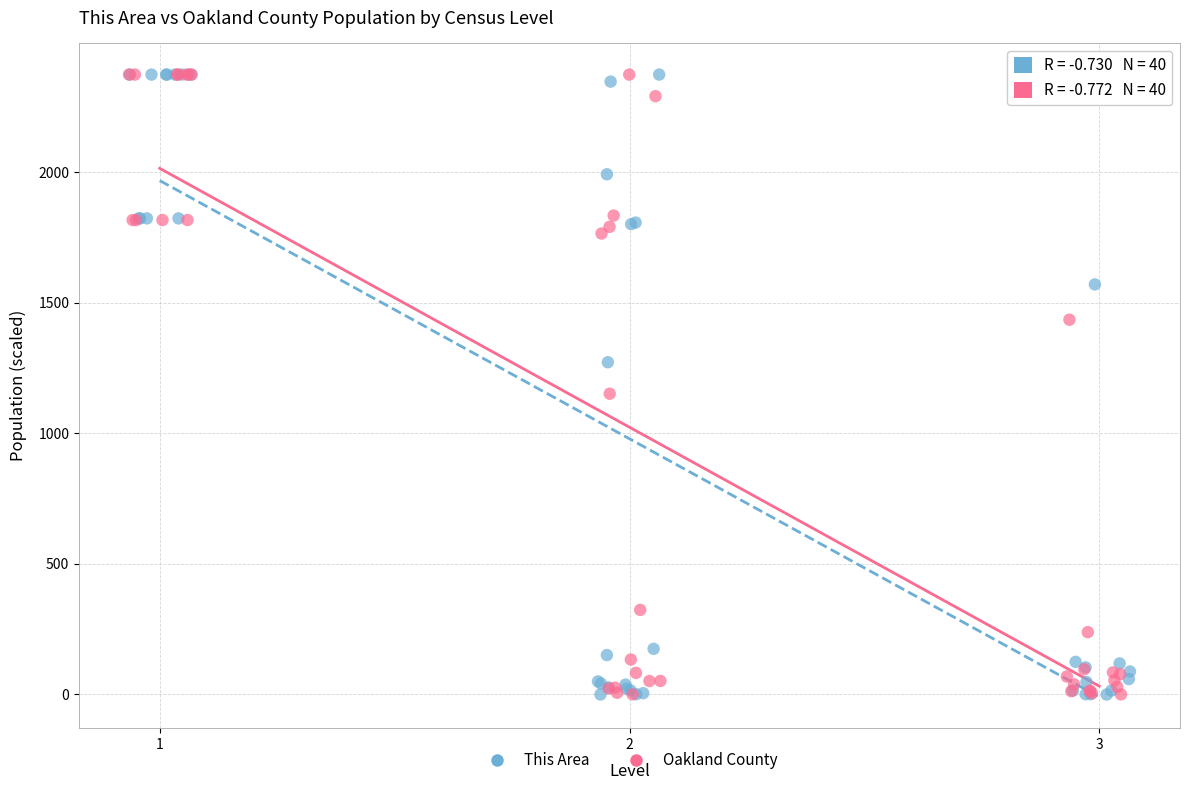

What are all the series names shown in the legend?

This Area, Oakland County